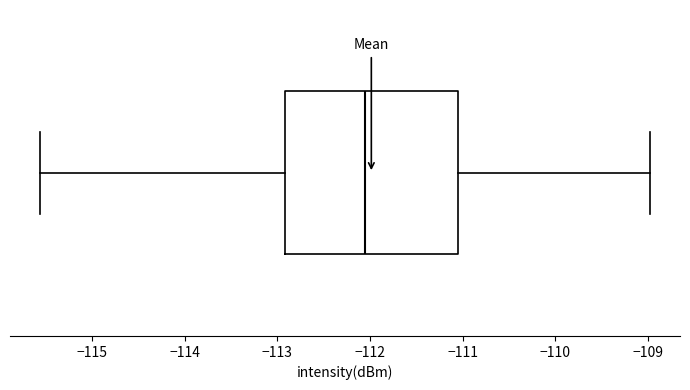

Where does the right whisker of the box end on the x-axis? The values are not printed on the chart, so give them approximately, as read against the axis.

-109.0